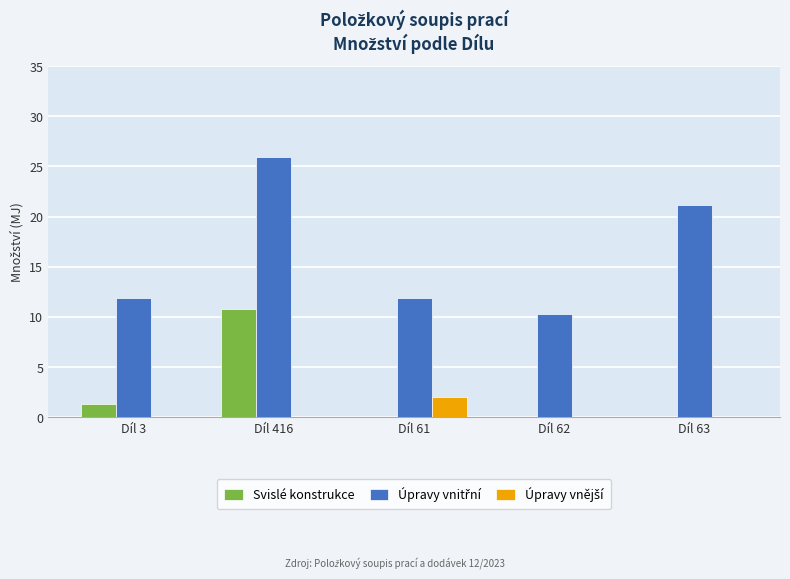

What is the total value across all series at Díl 416?

36.7